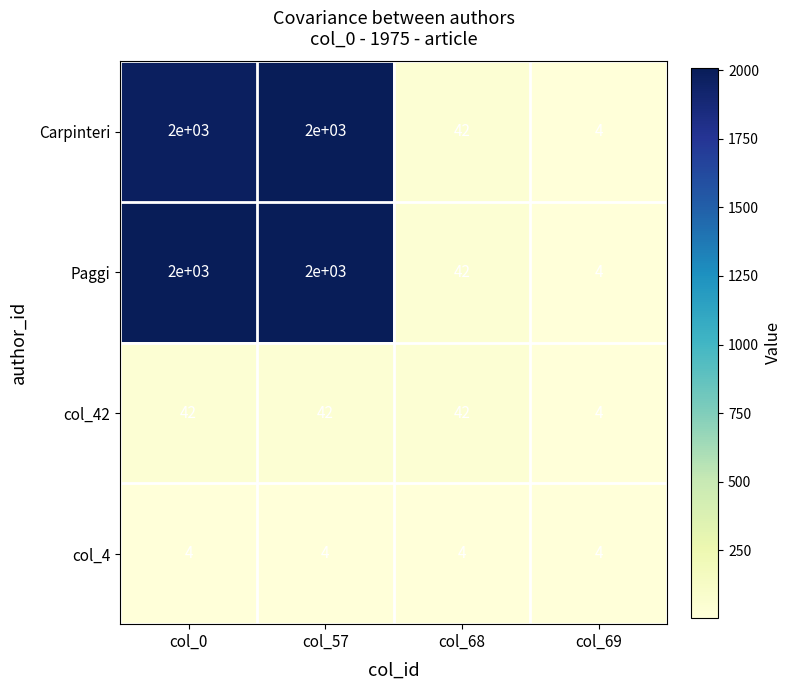

What is the smallest value displayed?

4